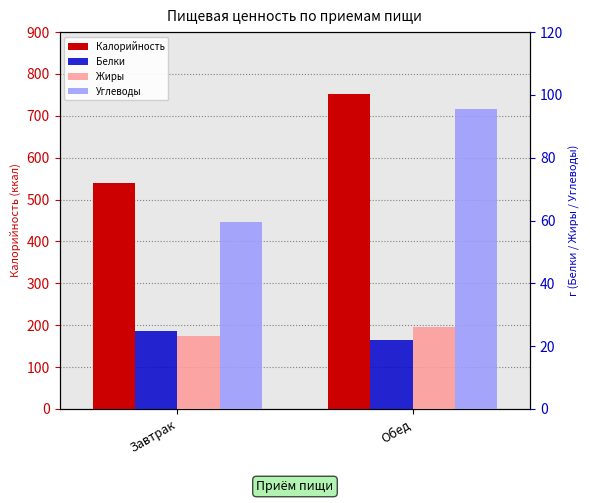

What position from the right is Завтрак?

2